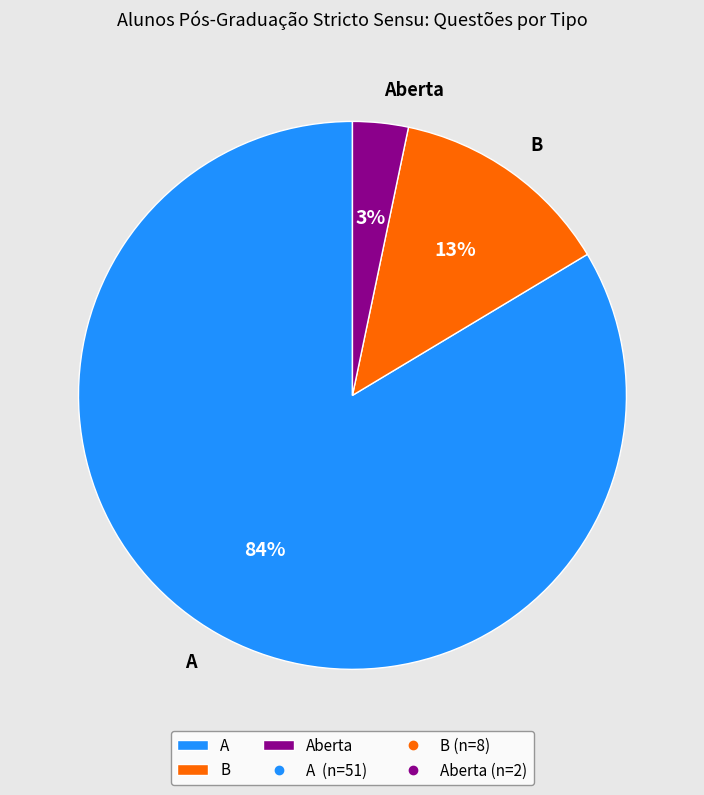

Combined, do Aberta and B account for over 50%?

No